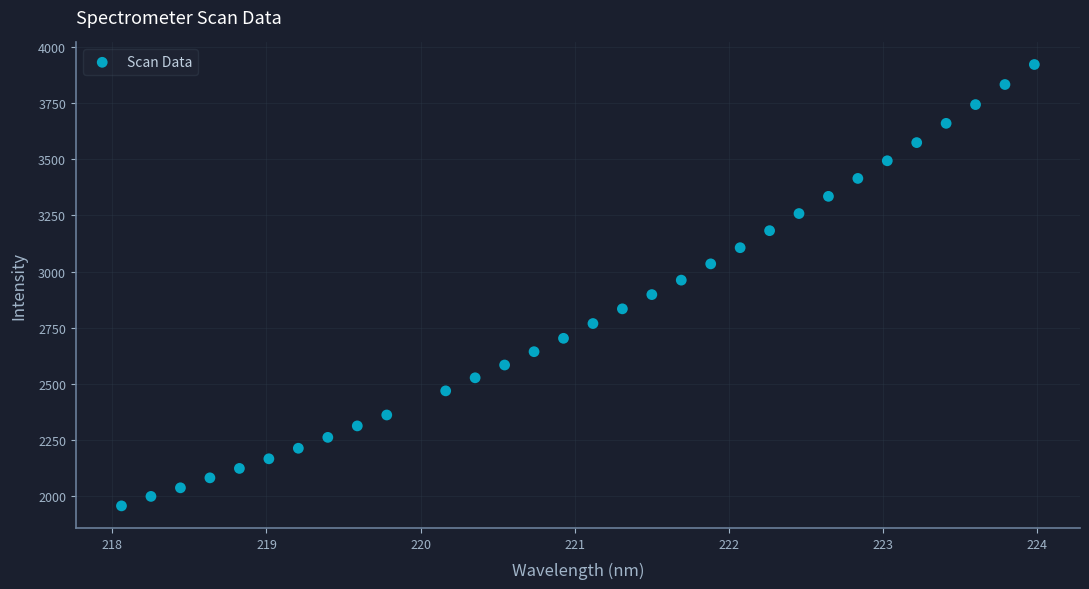

What is the range of Y values (max minus min)?

1963.9